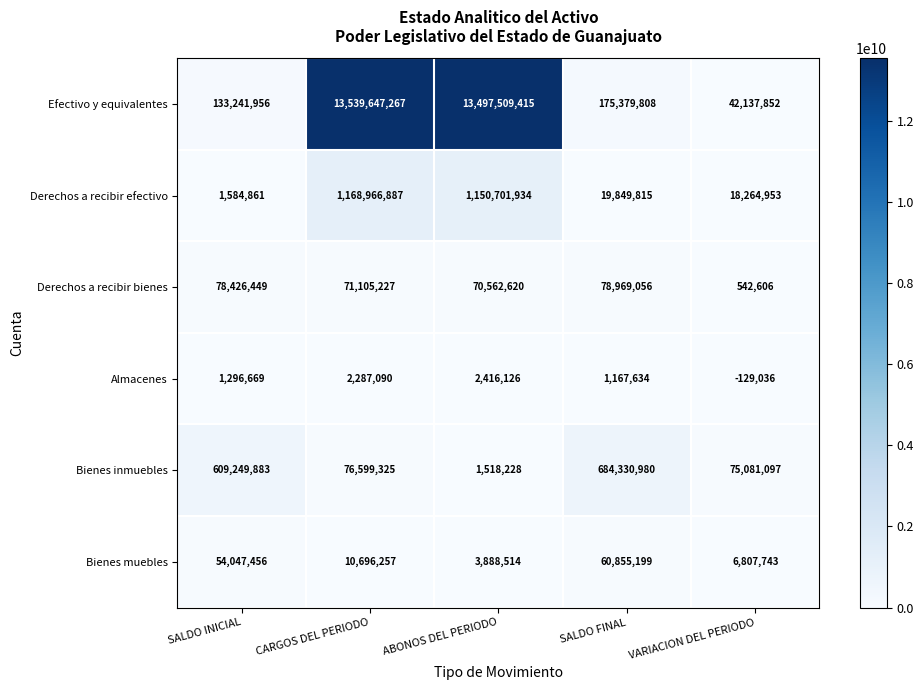

At how many categories does at least one series exceed 9179062550?

2